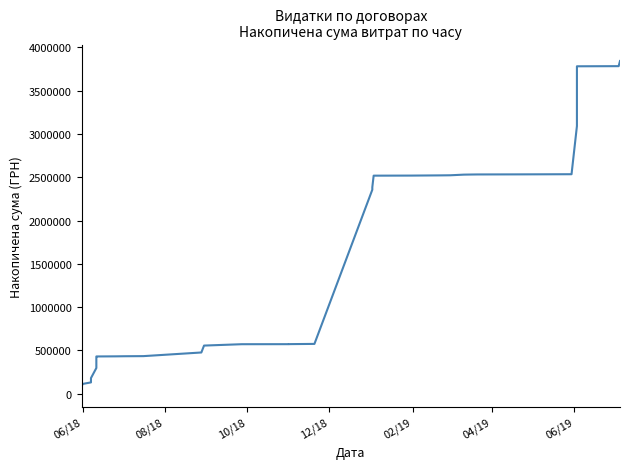

How many values are below 572213?

20